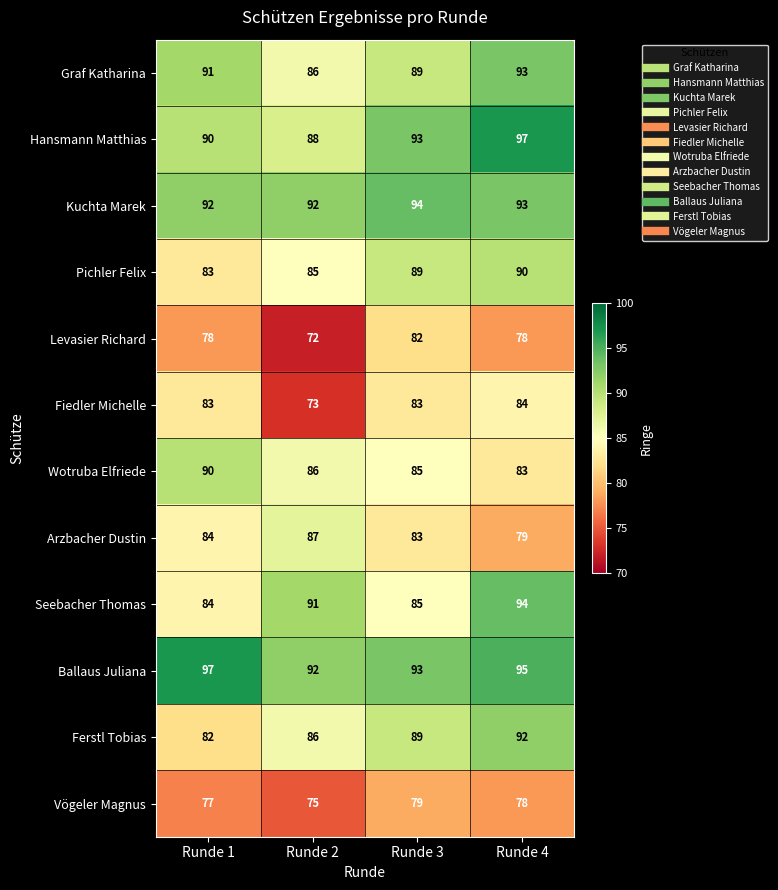

What is the maximum value shown in the chart?

97